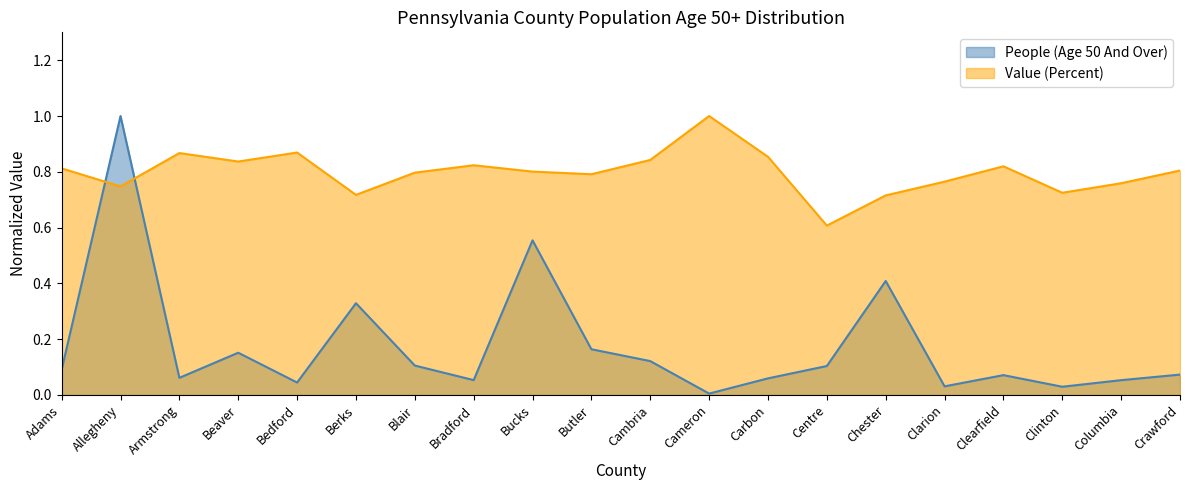

Between Centre and Chester, which is larger?

Chester